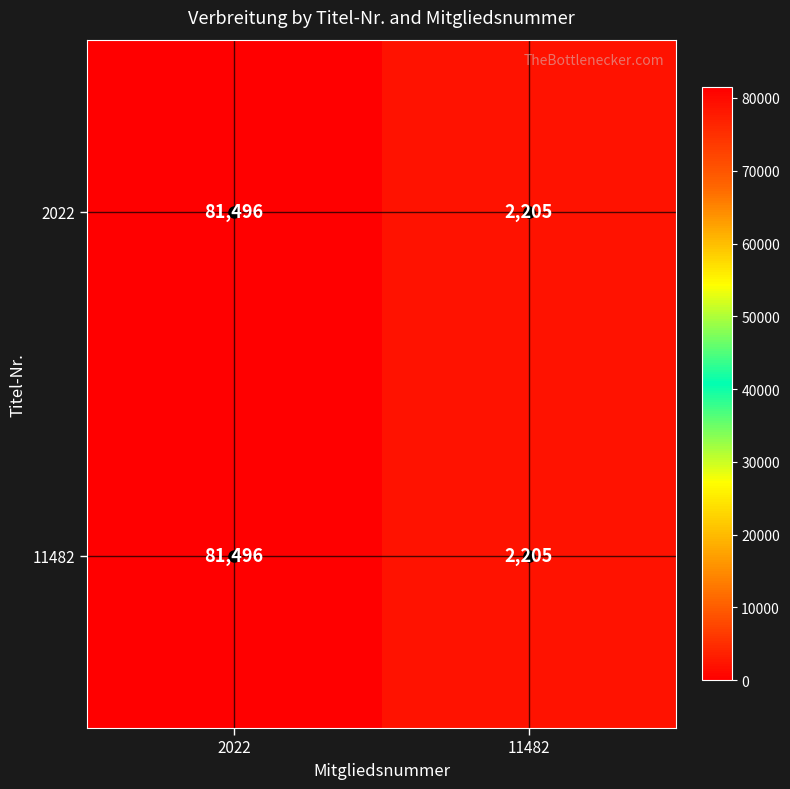

Count the number of data series in this chart.

2